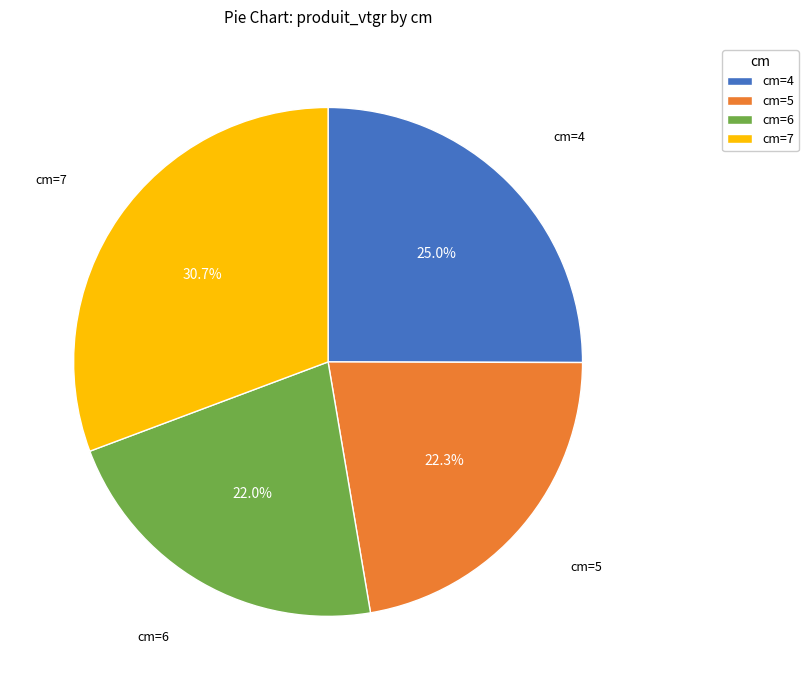

How many slices are in this pie chart?

4